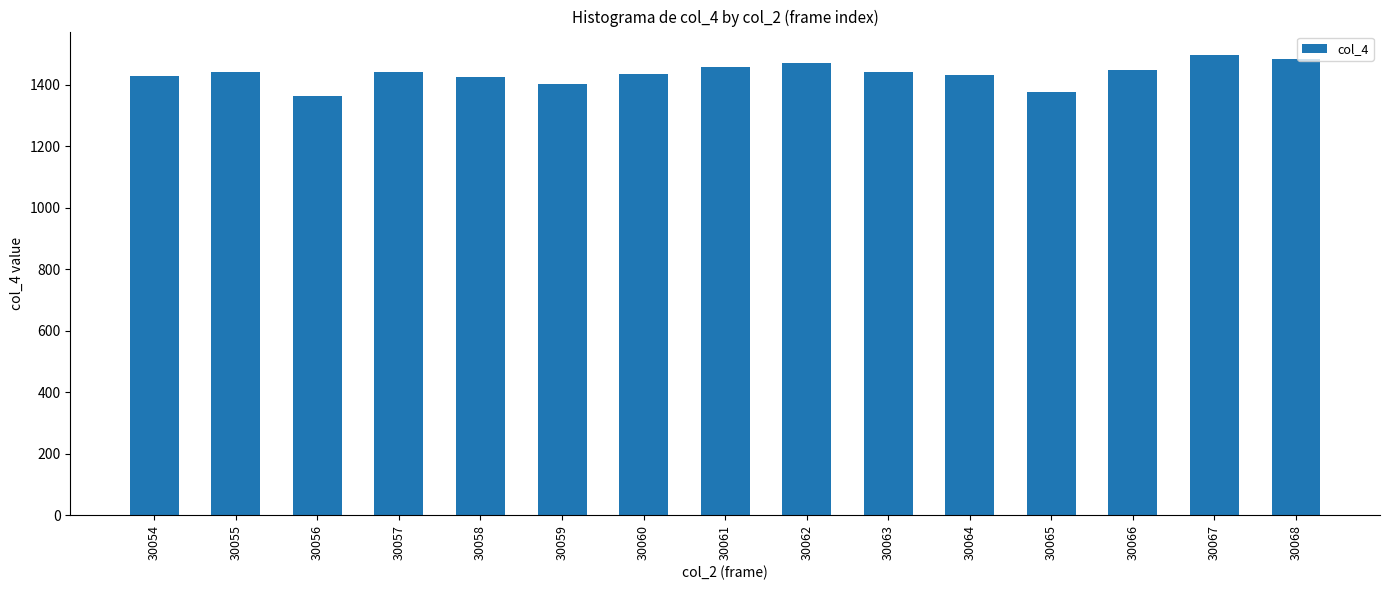

How many series are shown in this chart?

1